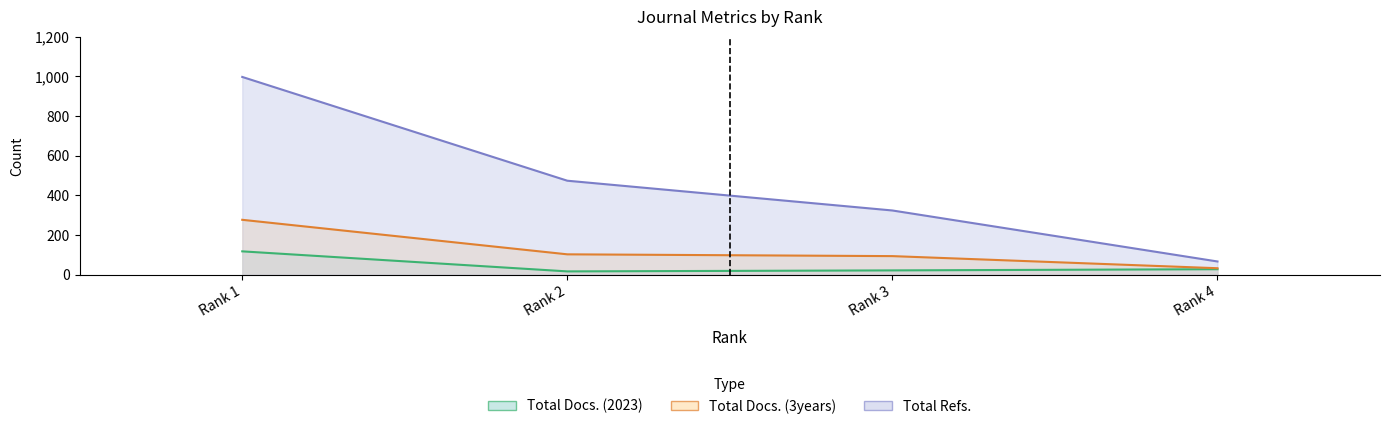

Reading left to right, list all the values displayed in this chart.

Total Docs. (2023): Rank 1=118	Rank 2=17	Rank 3=22	Rank 4=28
Total Docs. (3years): Rank 1=277	Rank 2=103	Rank 3=94	Rank 4=33
Total Refs.: Rank 1=997	Rank 2=474	Rank 3=324	Rank 4=67